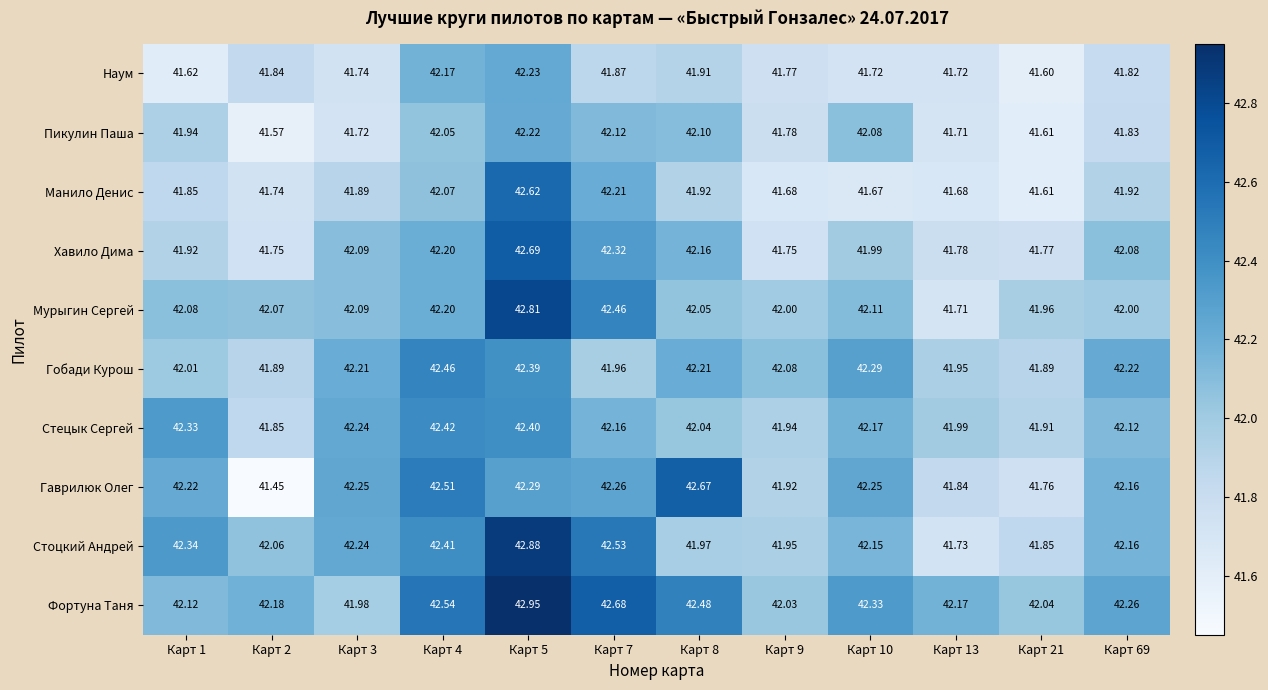

Is the value of Пикулин Паша at Карт 2 greater than the value of Стецык Сергей at Карт 69?

No